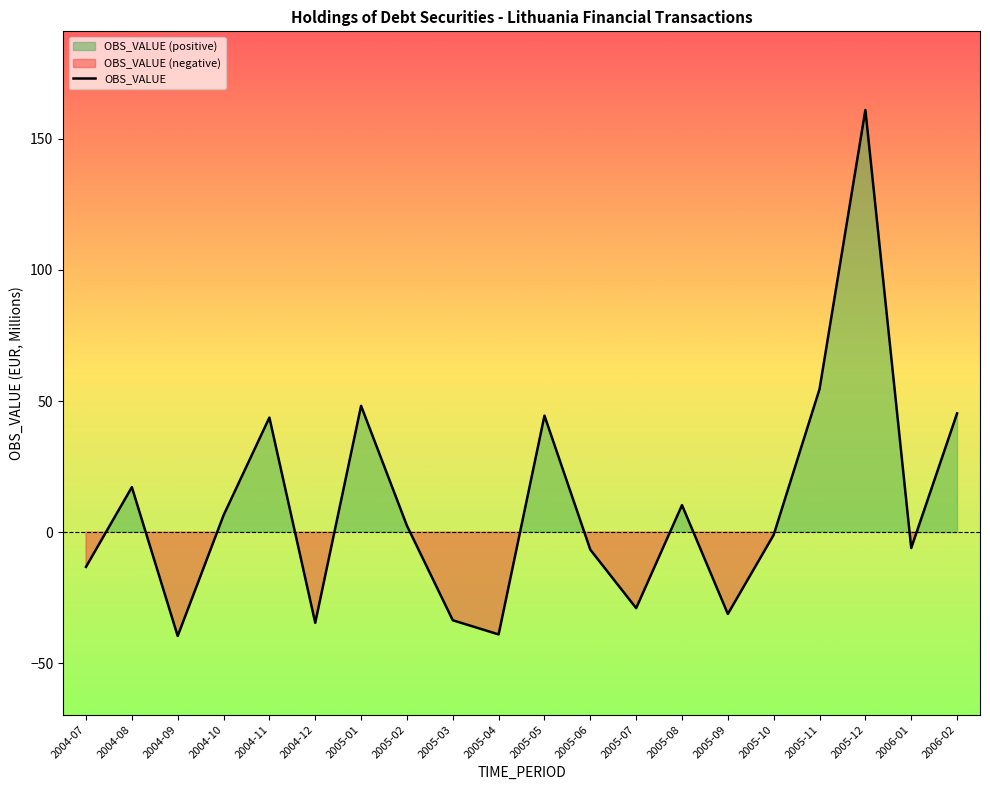

How many negative values are there?

10